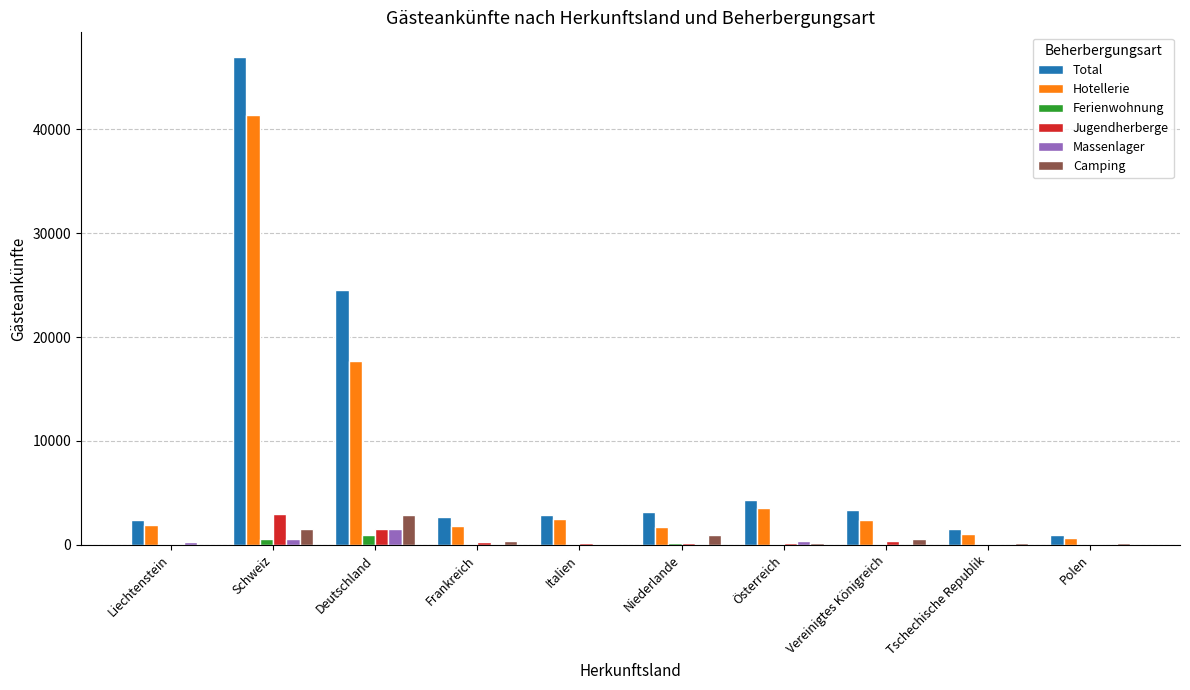

How many categories are shown in the chart?

10